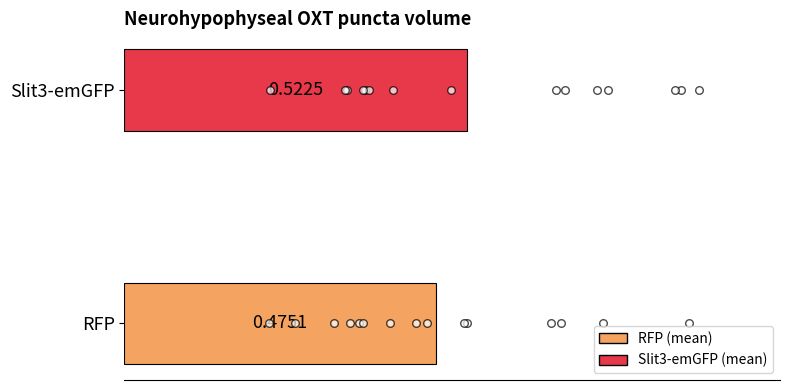

Which series reaches the maximum Y coordinate?

Slit3-emGFP points